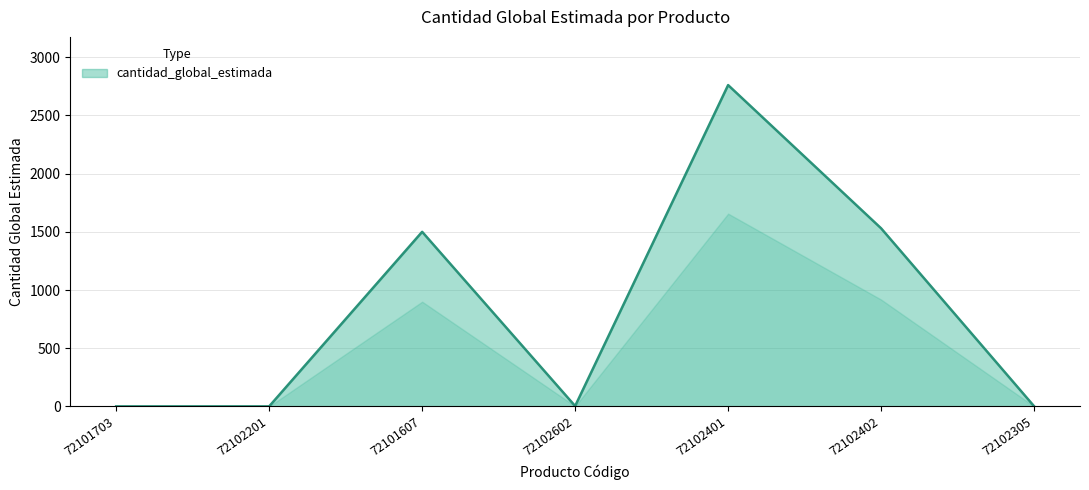

What is the sum of all values?

5798